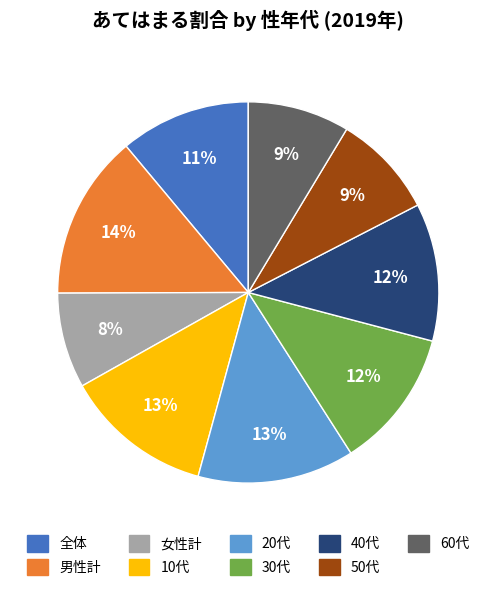

Is the sum of 50代 and 男性計 greater than half?

No